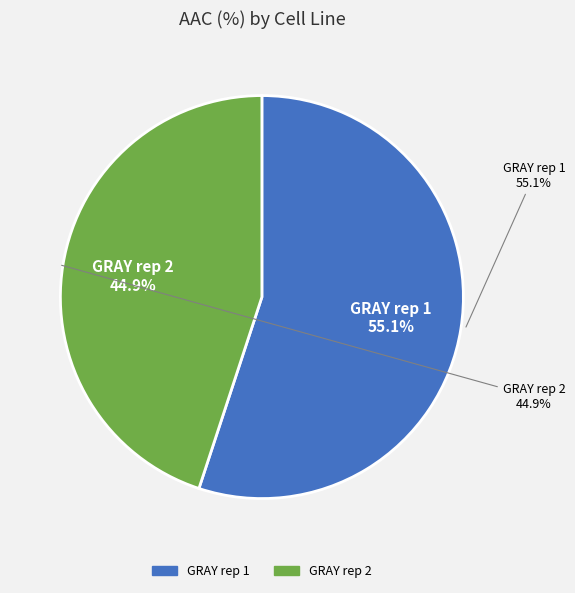

Count the number of slices in the pie.

2